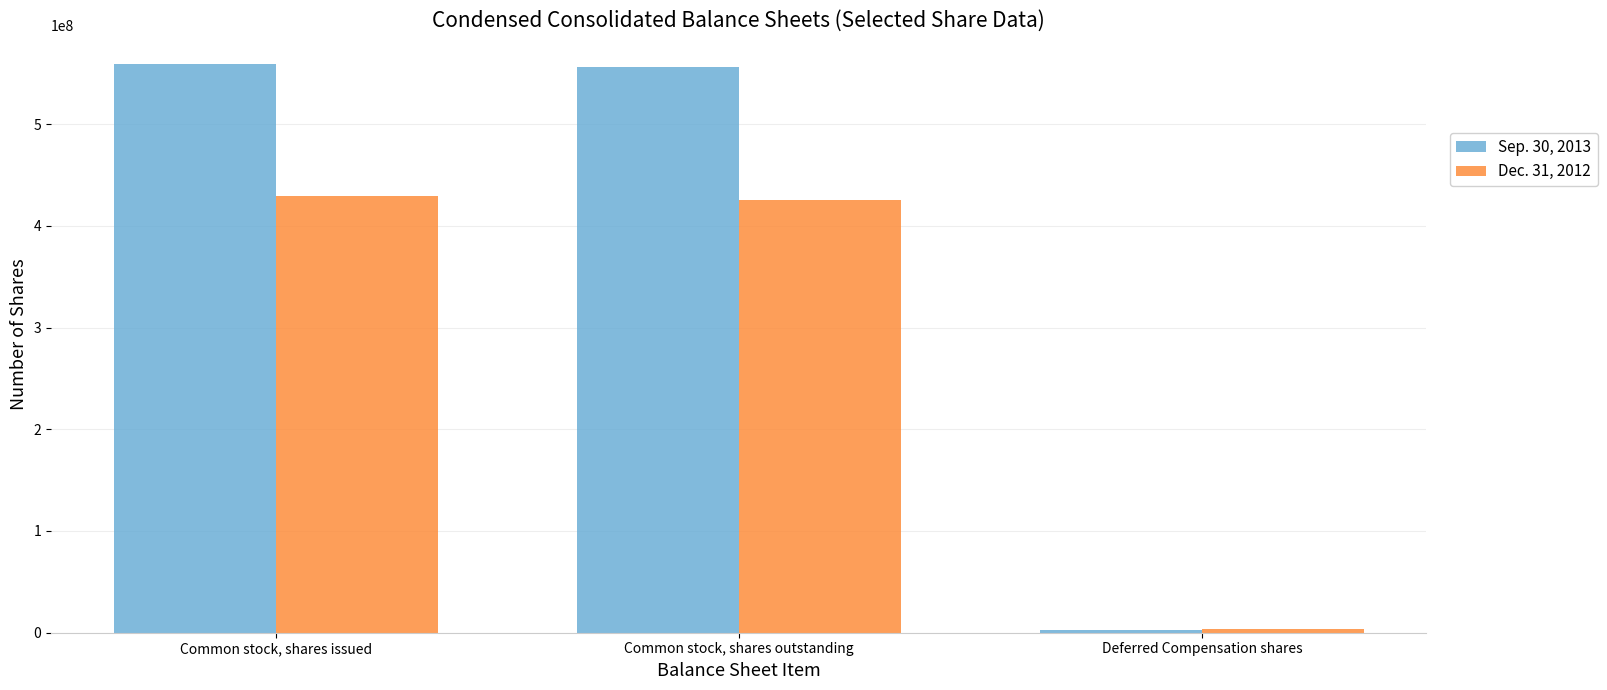

What is the label of the 1st bar from the right?

Deferred Compensation shares